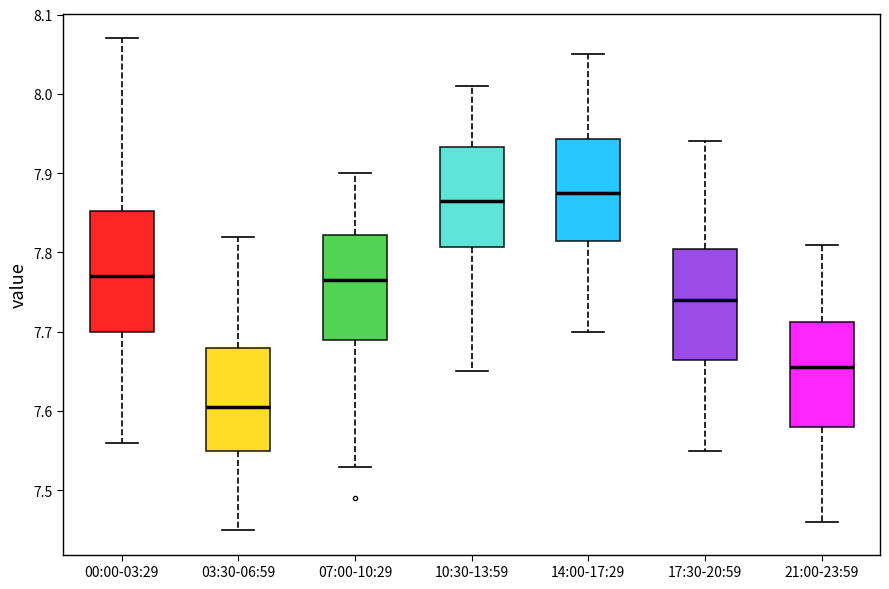

Comparing the boxes themselves (not the whiskers), which one is the tallest?

00:00-03:29